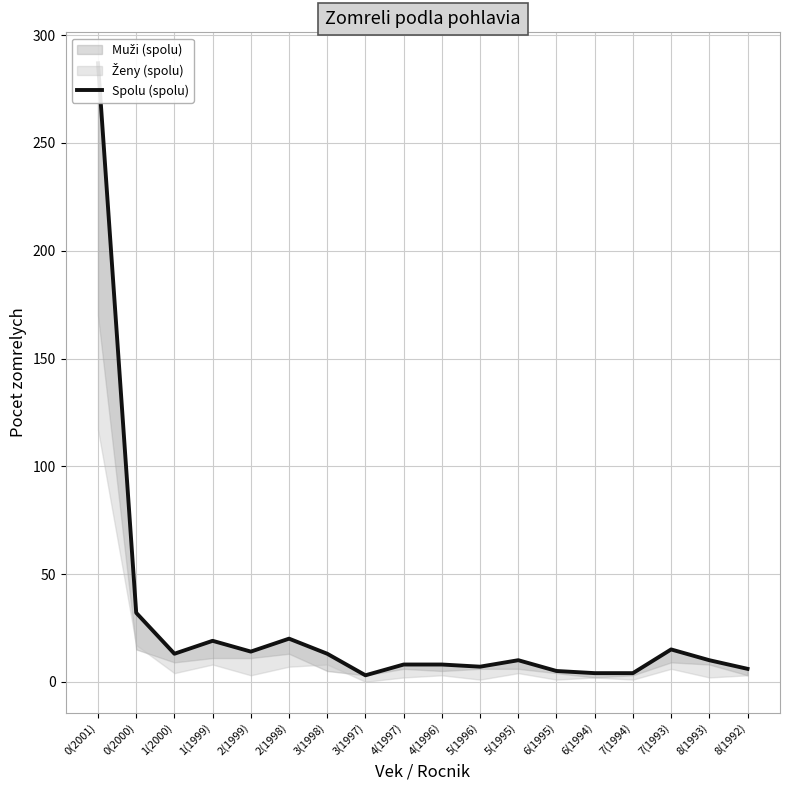

What is the approximate value at 3(1998)?

13